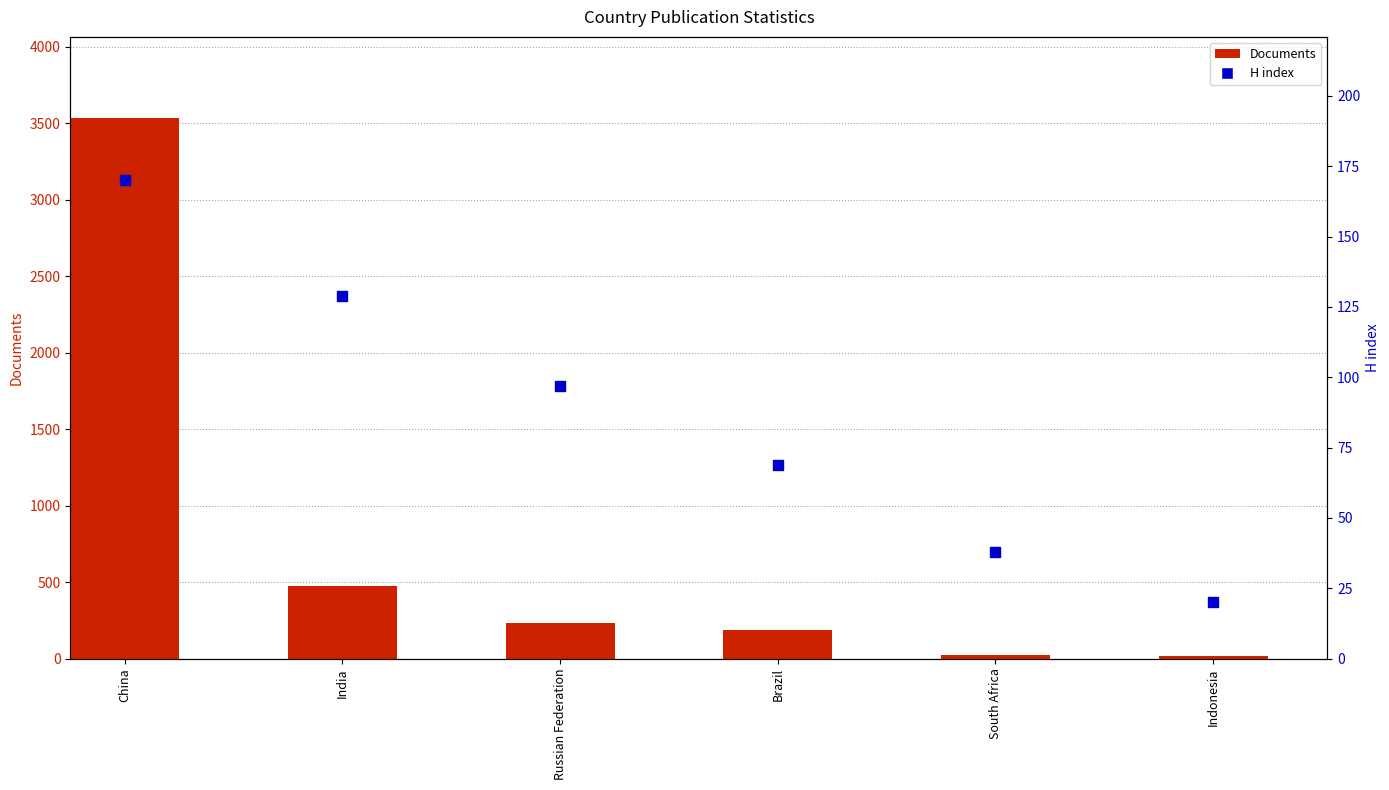

At how many categories does at least one series exceed 1018?

1